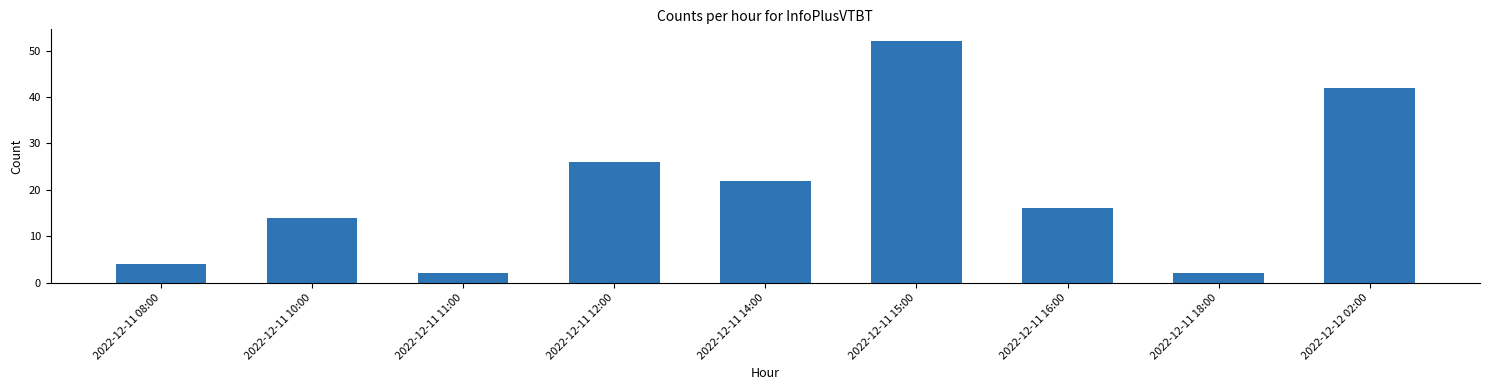

How many bars are there in total?

9